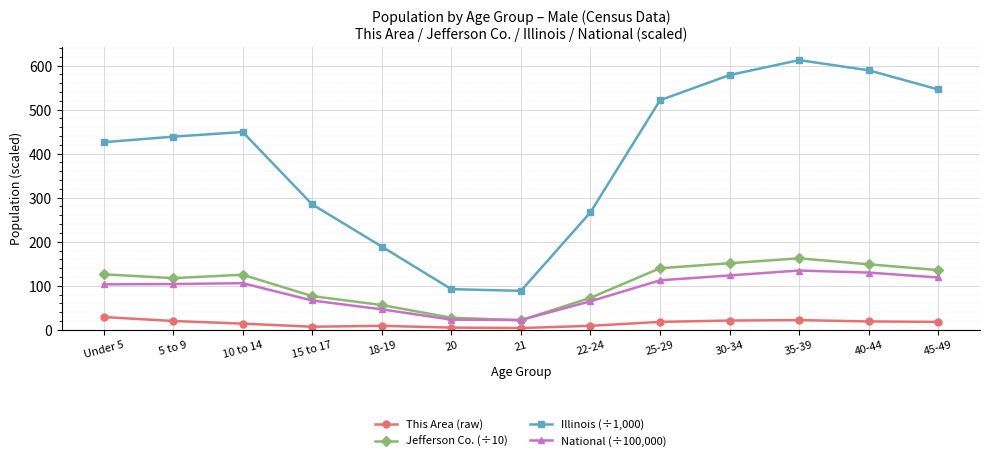

True or false: Illinois (÷1,000) and National (÷100,000) intersect in this chart.

False